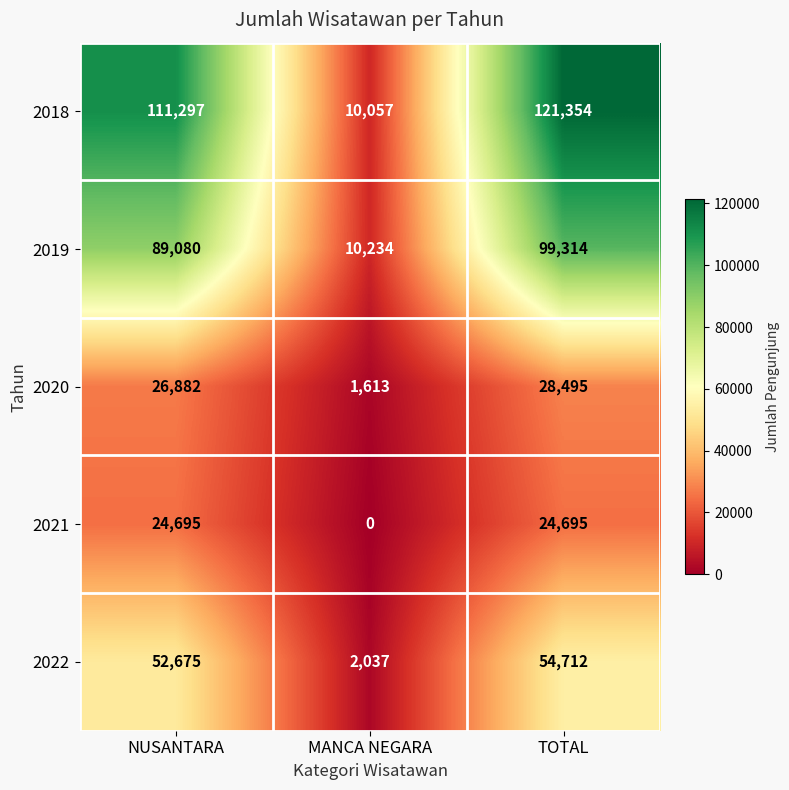

Which category has the highest value in the 2018 series?

TOTAL